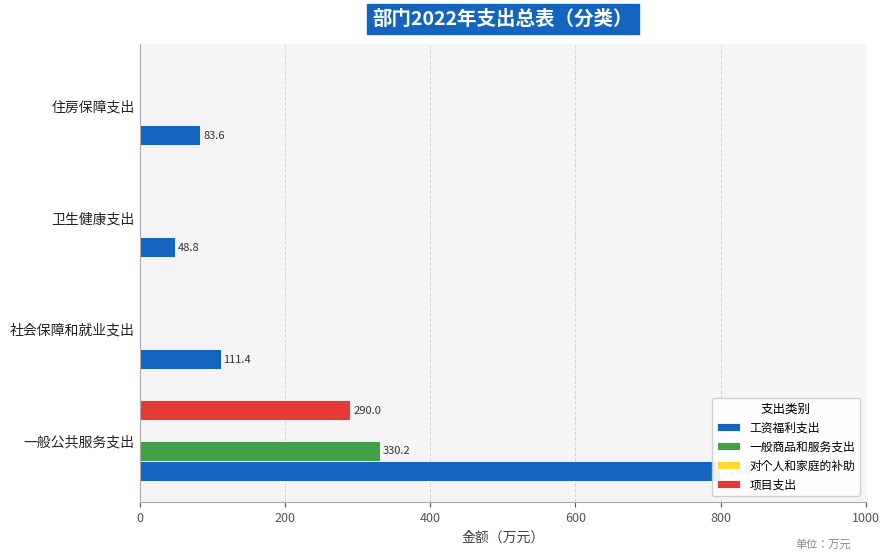

What are all the series names shown in the legend?

工资福利支出, 一般商品和服务支出, 对个人和家庭的补助, 项目支出